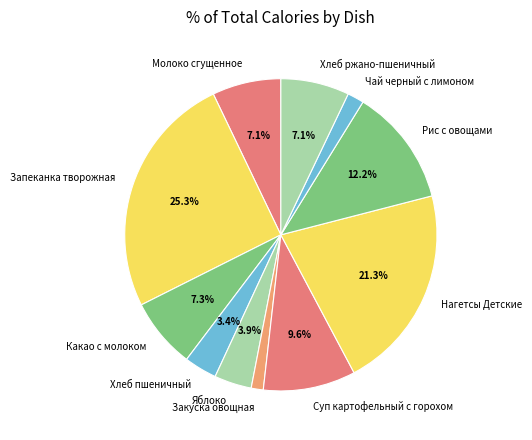

What portion of the pie excludes Хлеб пшеничный?

96.6%